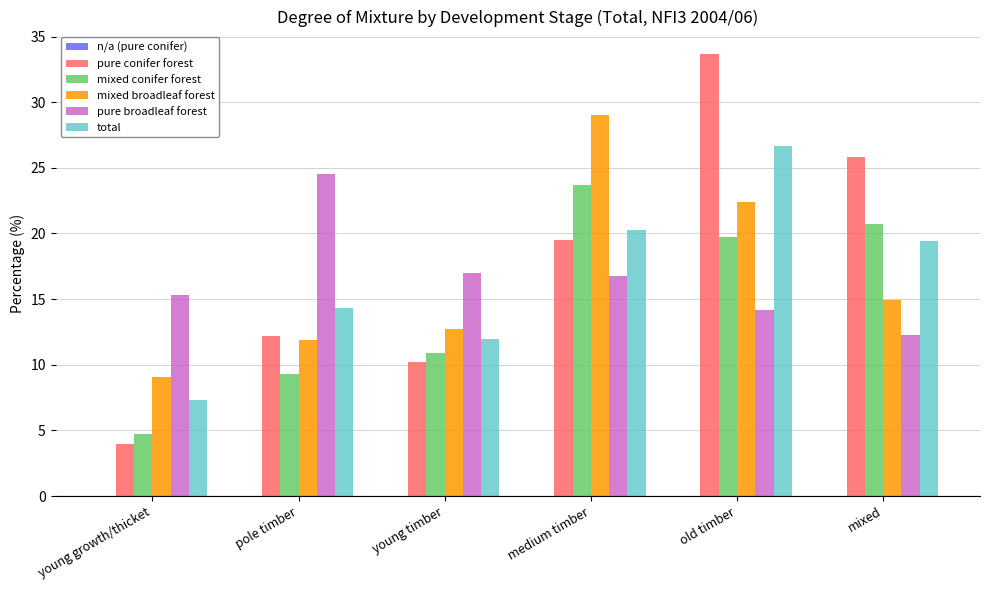

Reading left to right, transcribe all the data shown in this chart.

pure conifer forest: 4.0	12.2	10.2	19.5	33.7	25.8
mixed conifer forest: 4.7	9.3	10.9	23.7	19.7	20.7
mixed broadleaf forest: 9.1	11.9	12.7	29.0	22.4	14.9
pure broadleaf forest: 15.3	24.5	17.0	16.8	14.2	12.3
total: 7.3	14.3	12.0	20.3	26.7	19.4